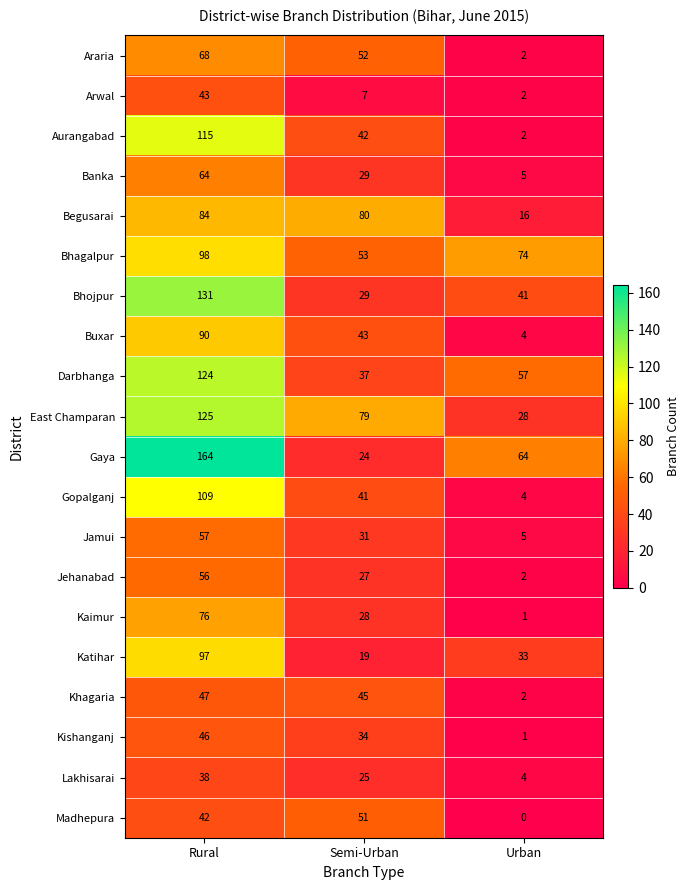

What is the highest value of the Madhepura series?

51